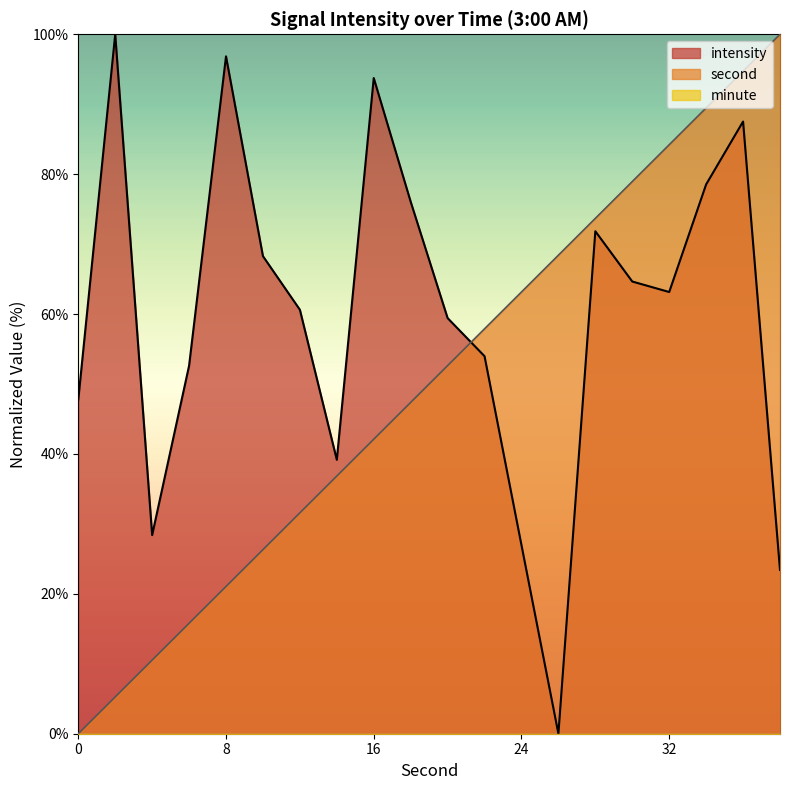

Between 2 and 26, which is larger?

26